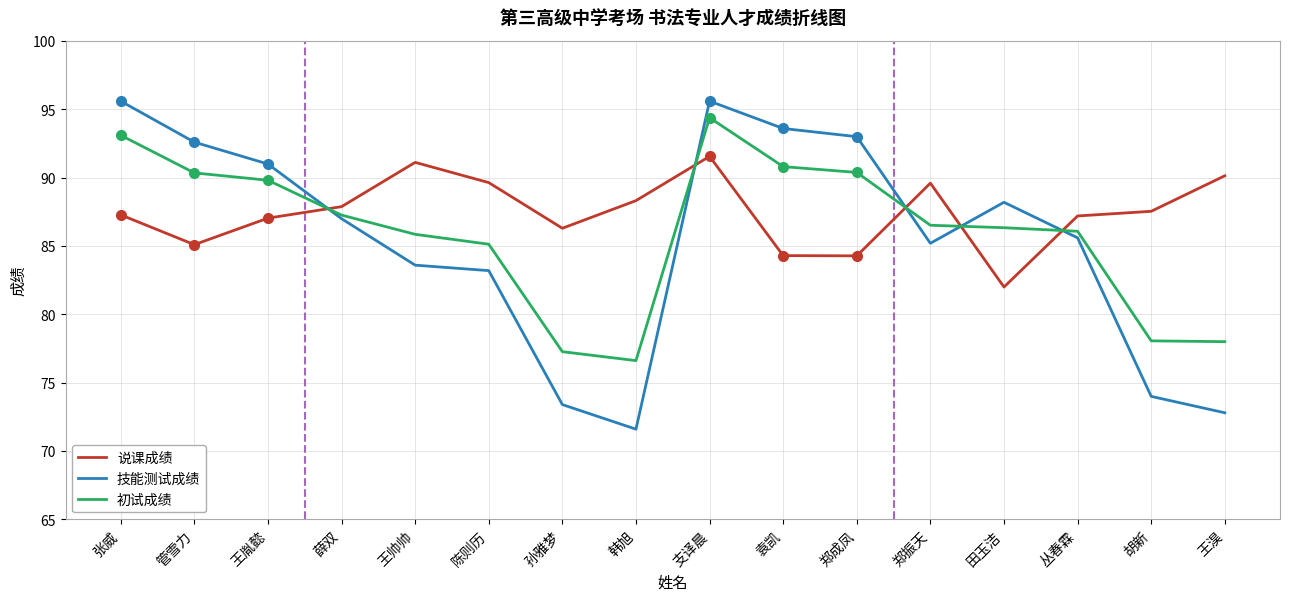

Which series has the largest range (max minus min)?

技能测试成绩